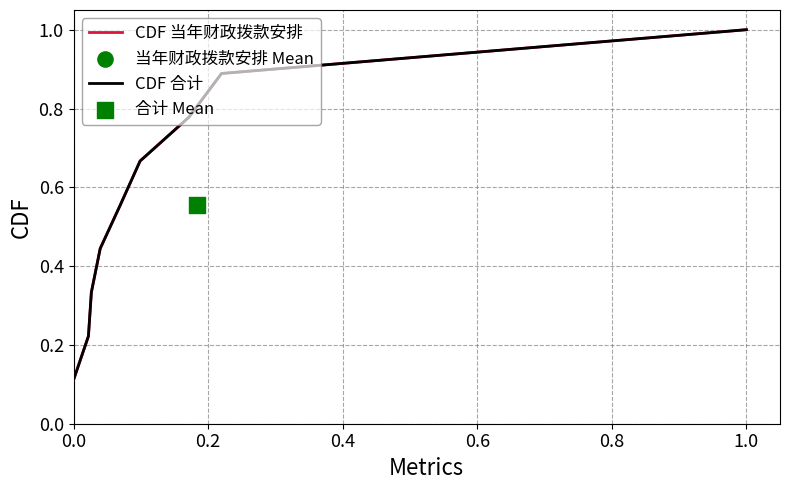

Which series reaches the maximum Y coordinate?

CDF 当年财政拨款安排